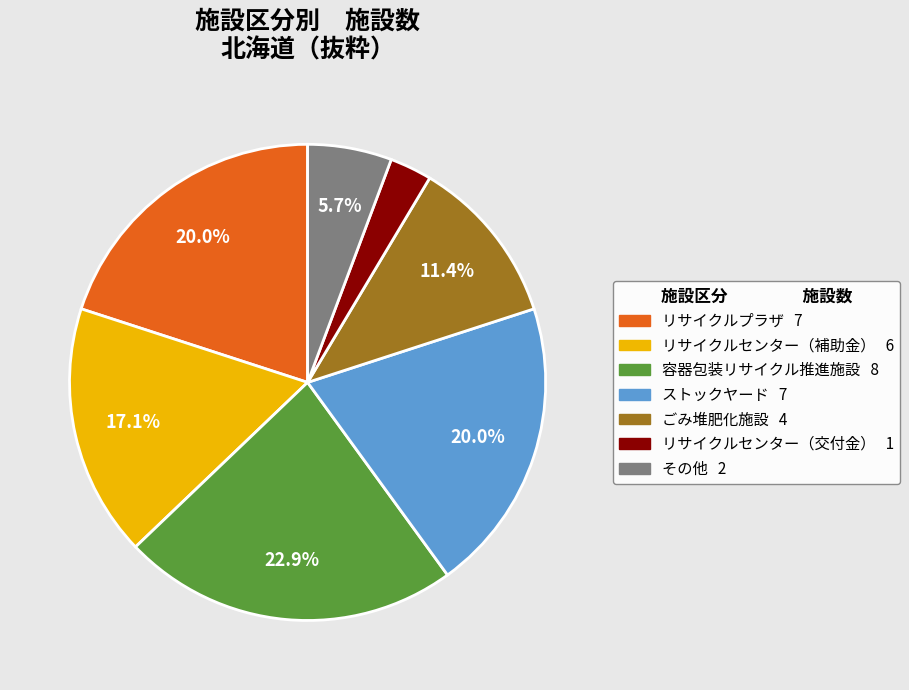

To the nearest percent, what percentage of the pie is ごみ堆肥化施設?

11%